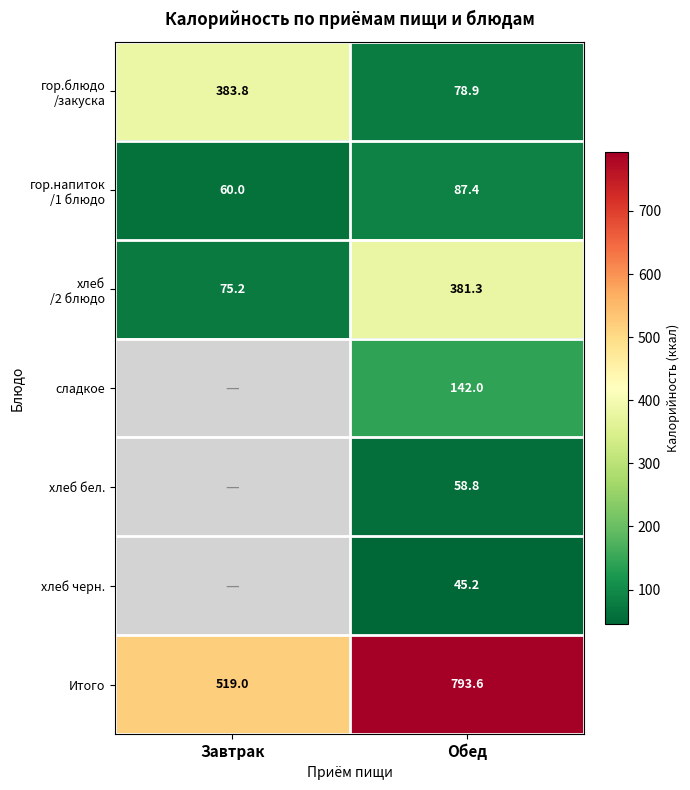

Count the number of categories in the chart.

2